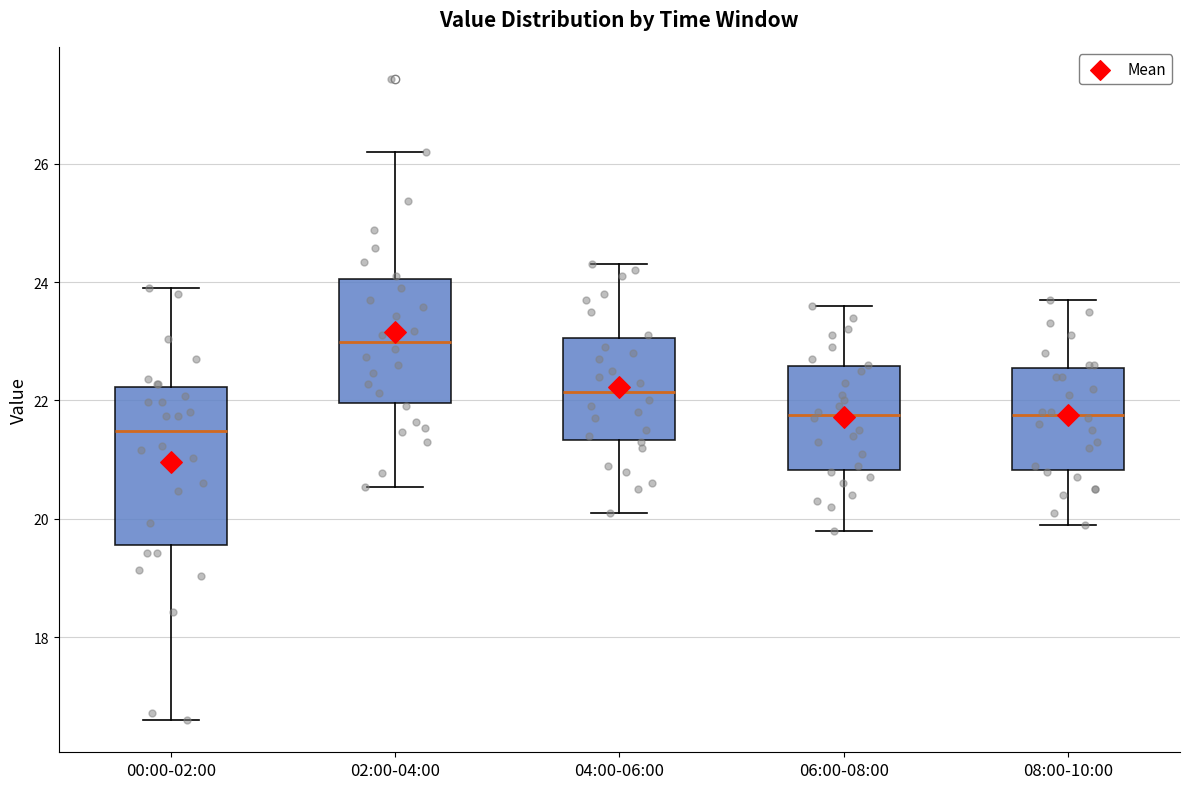

Where does the median line of the box for 08:00-10:00 sit on the y-axis? The values are not printed on the chart, so give them approximately, as read against the axis.

21.8